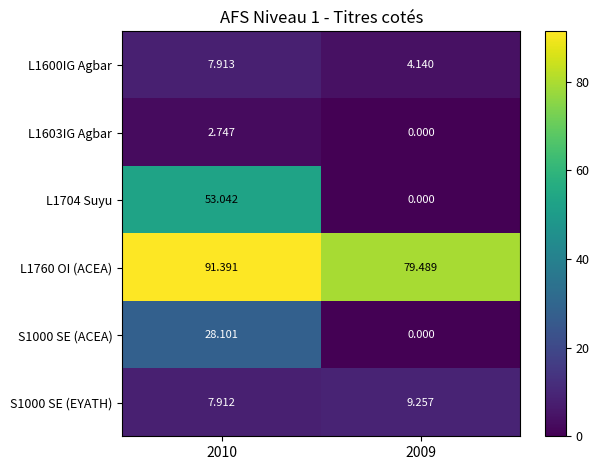

At which category is the sum across all series the highest?

2010